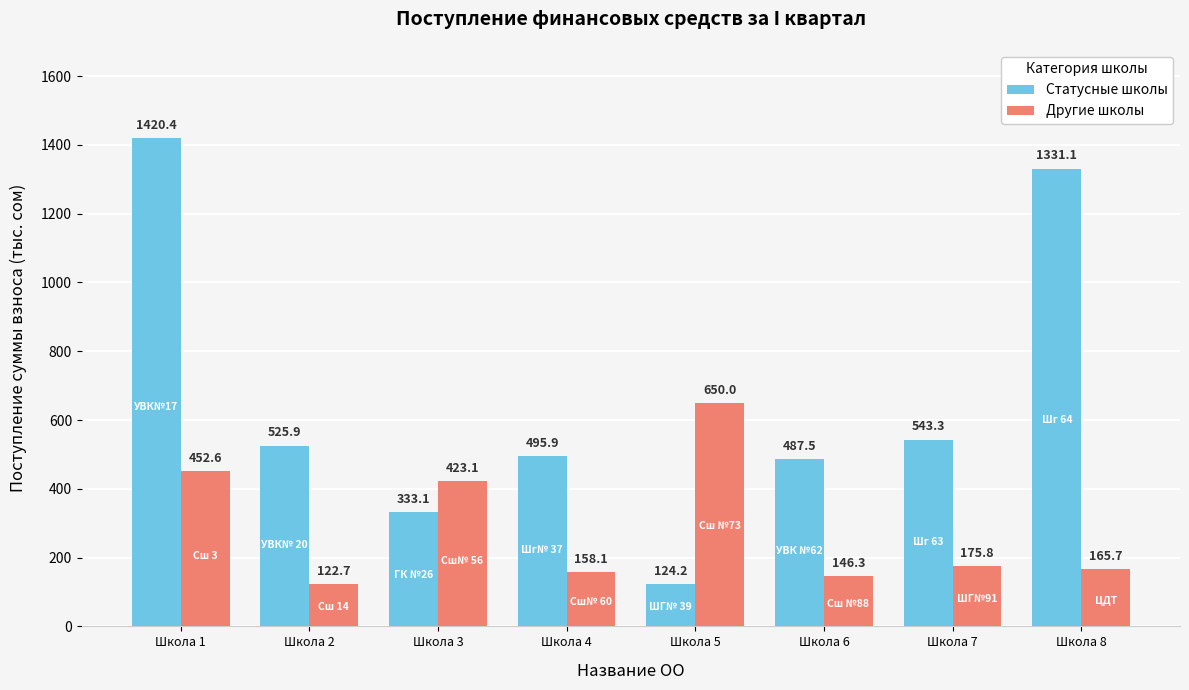

Are the bars grouped side by side (vs. stacked)?

Yes